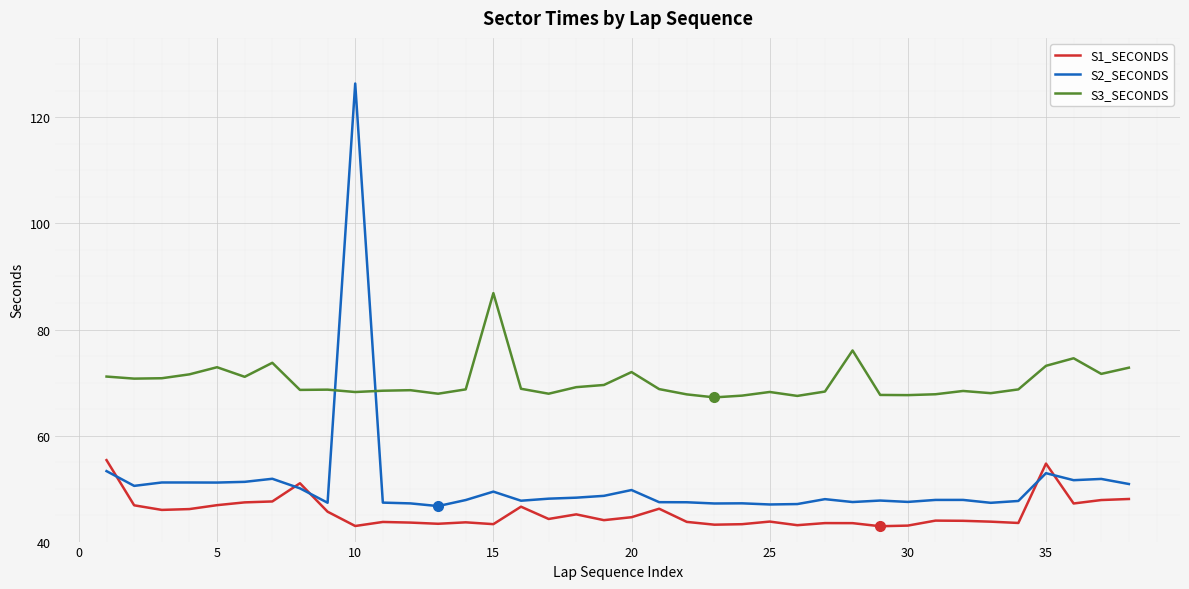

List the series in order of their peak value, highest first.

S2_SECONDS, S3_SECONDS, S1_SECONDS